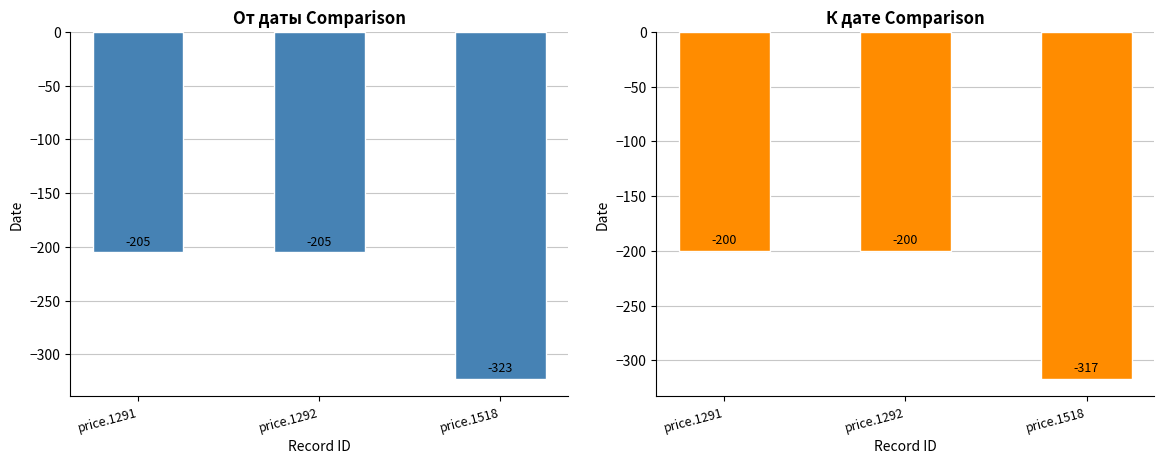

Does the chart contain any negative values?

Yes